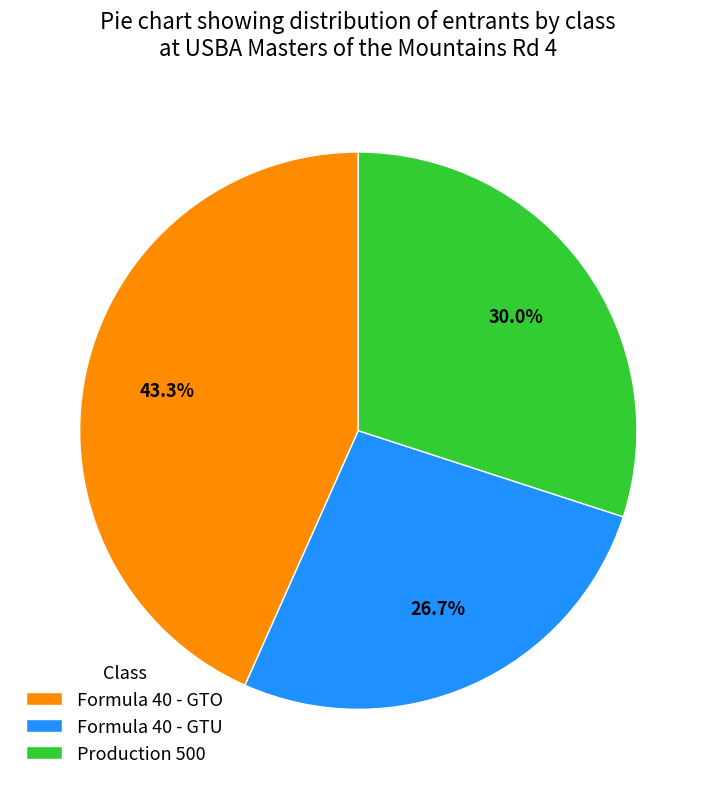

To the nearest percent, what is the difference between the largest and smallest slice percentages?

17%